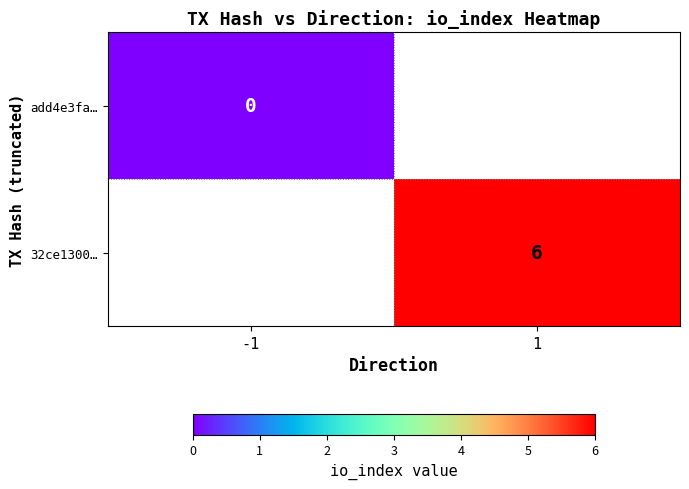

Is it true that 32ce1300… equals 10 at 1?

False